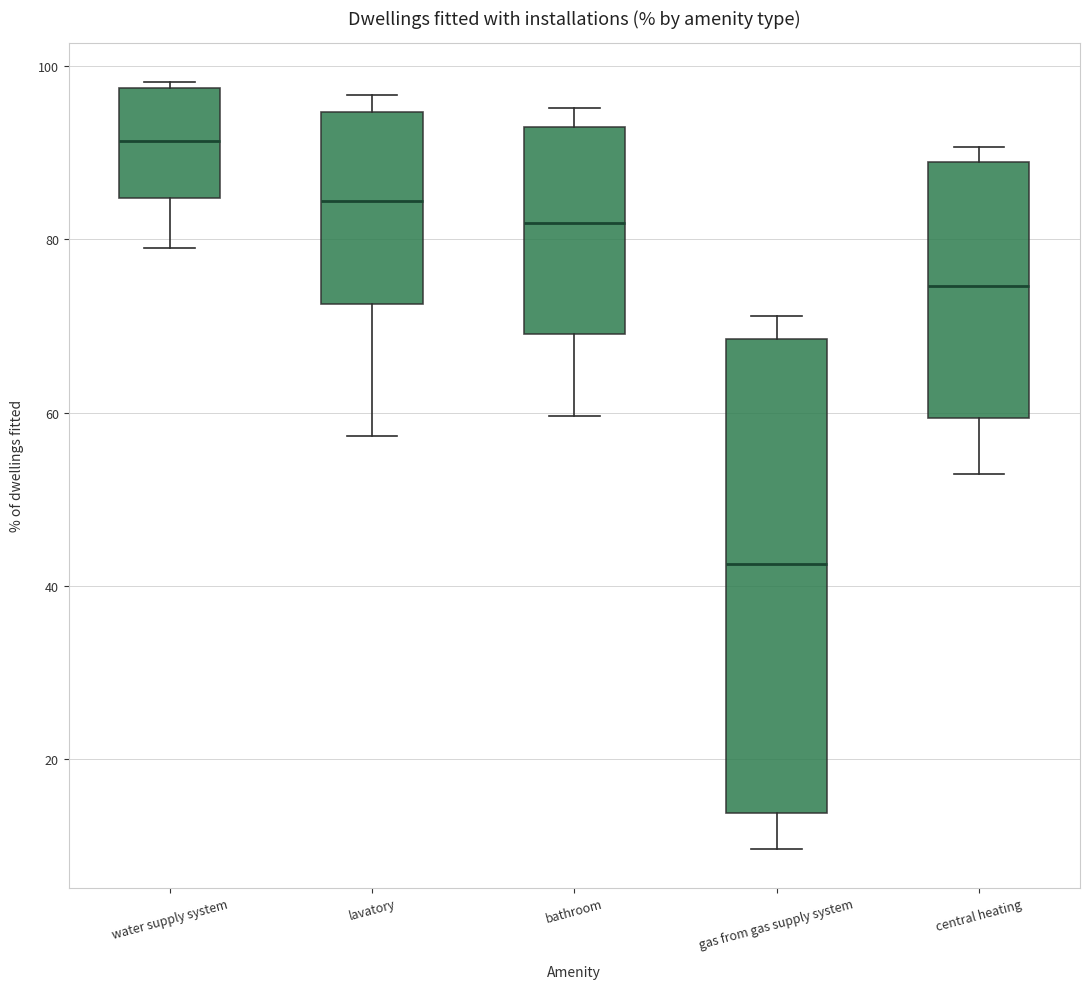

Comparing the boxes themselves (not the whiskers), which one is the tallest?

gas from gas supply system